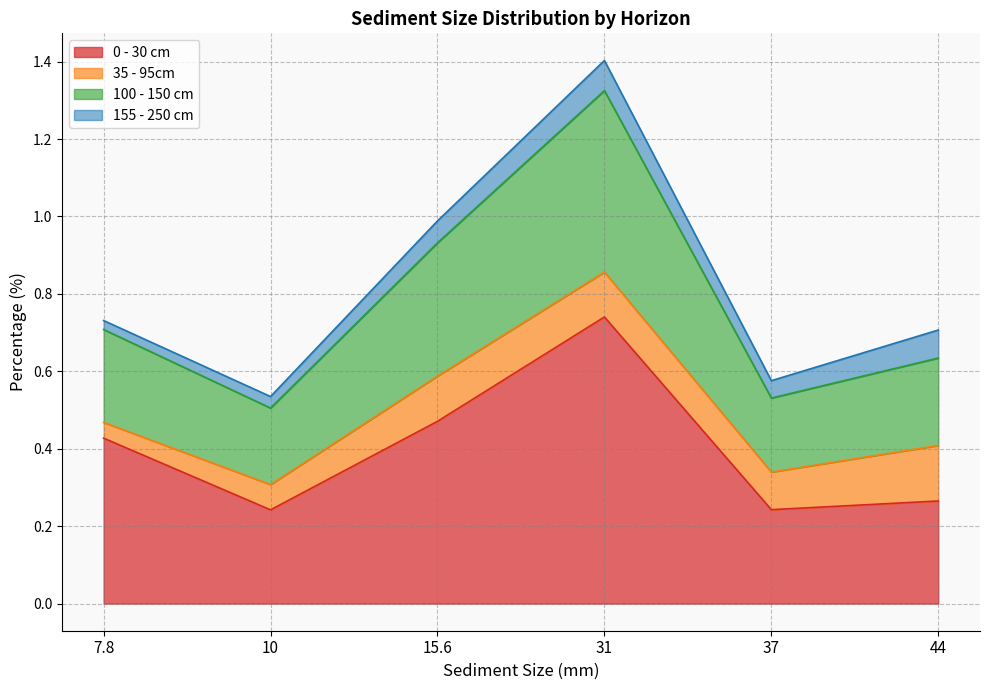

Between 15.6 and 37, which is larger?

15.6